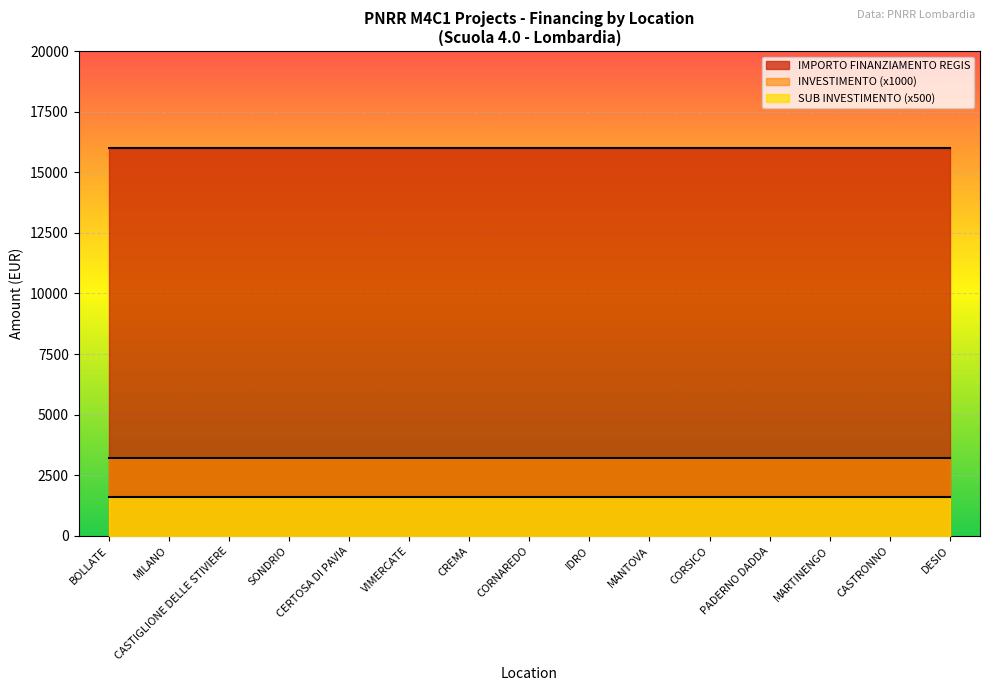

What is the difference between the highest and lowest values at CERTOSA DI PAVIA?

14400